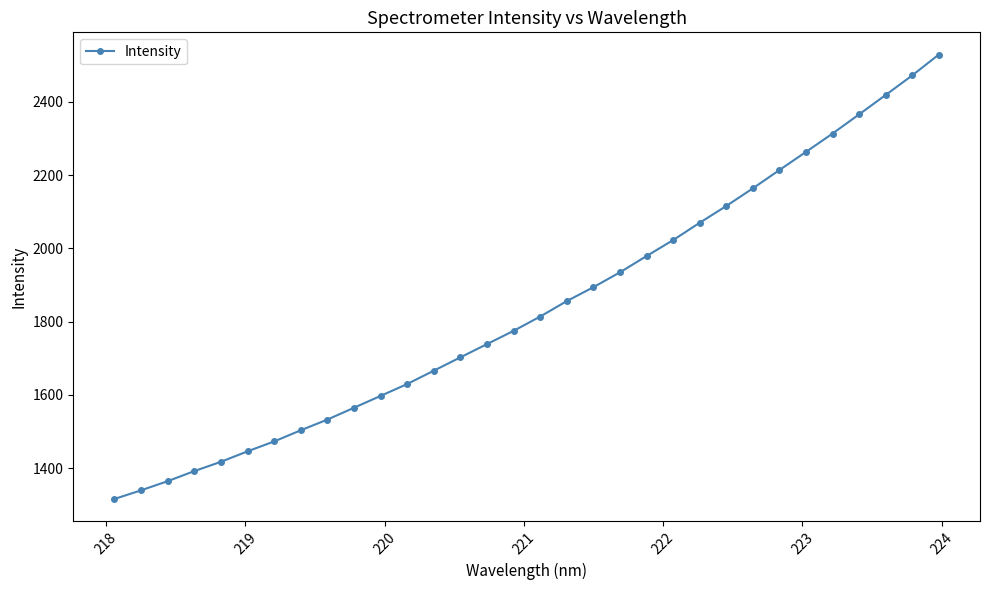

What is the difference between the maximum and minimum values?

1212.4